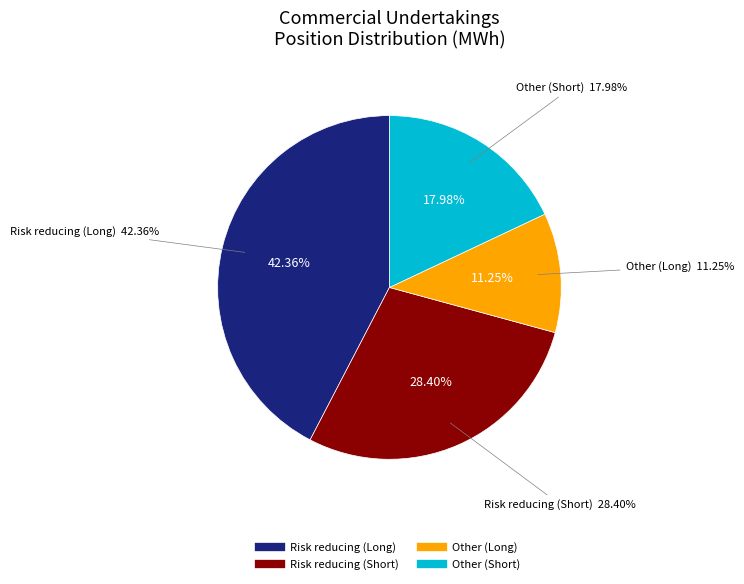

How many slices are in this pie chart?

4